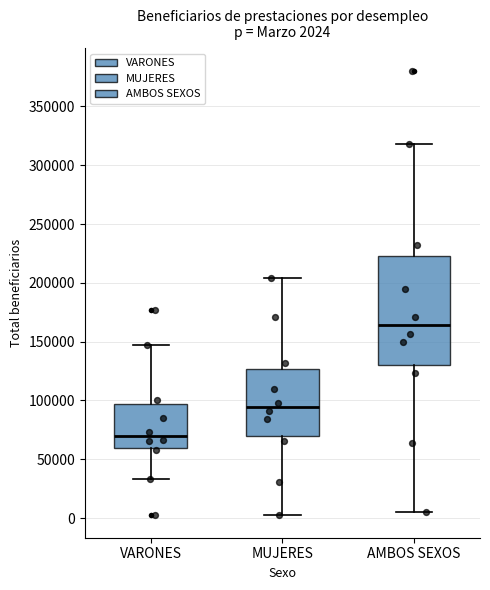

Which box has the highest median line?

AMBOS SEXOS